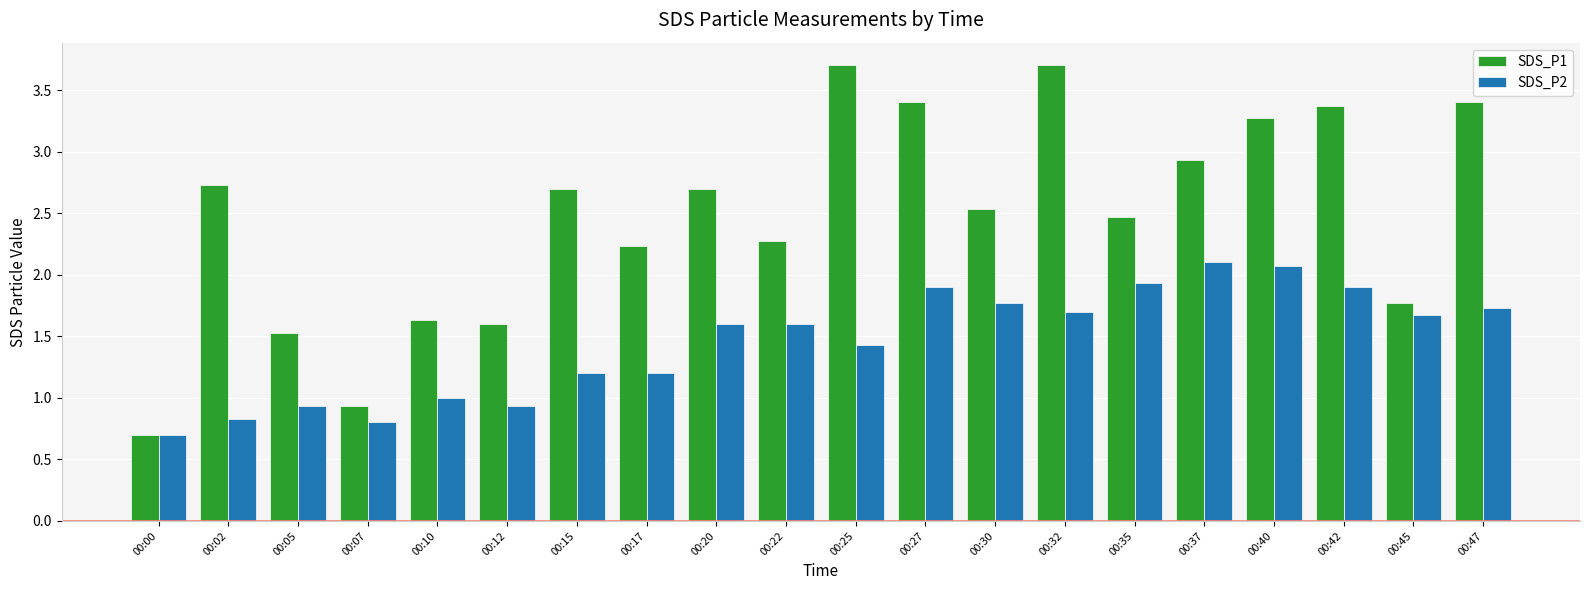

The value of SDS_P2 at 00:02 is 0.2. True or false?

False